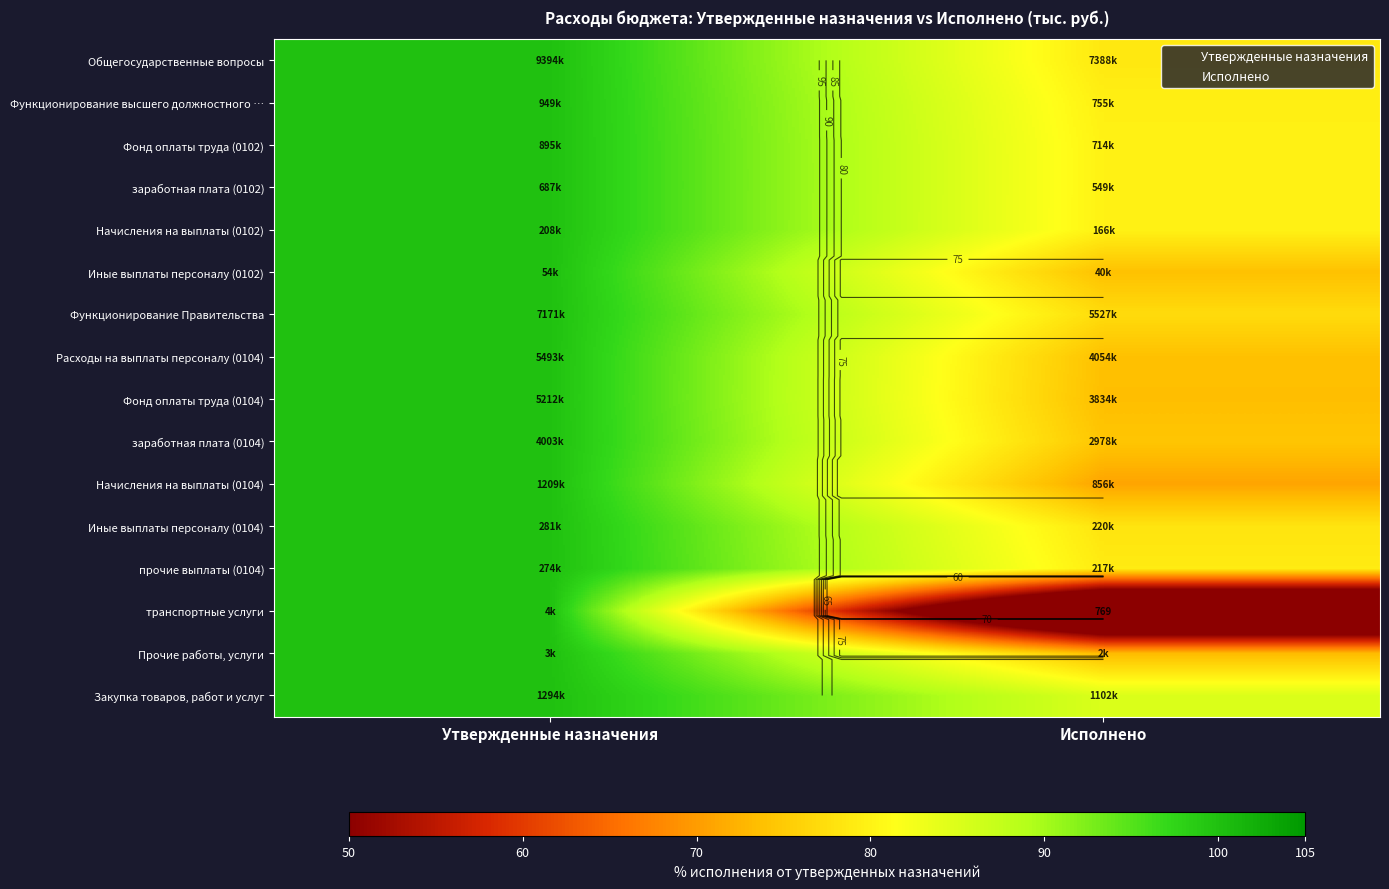

Between Утвержденные назначения and Исполнено, which is larger?

Утвержденные назначения